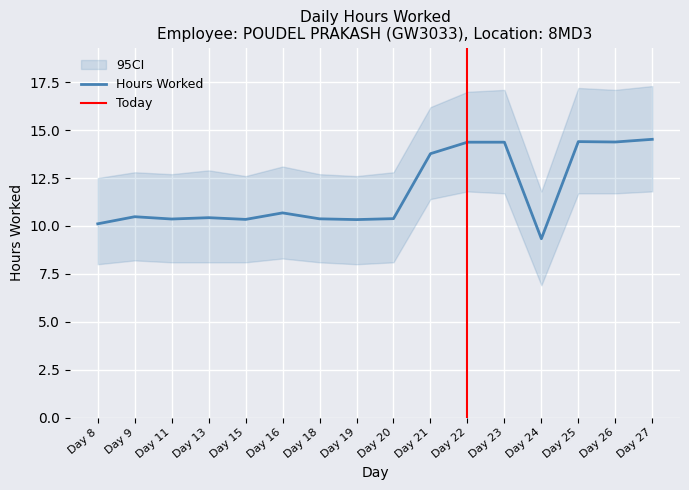

What is the maximum value shown in the chart?

17.3